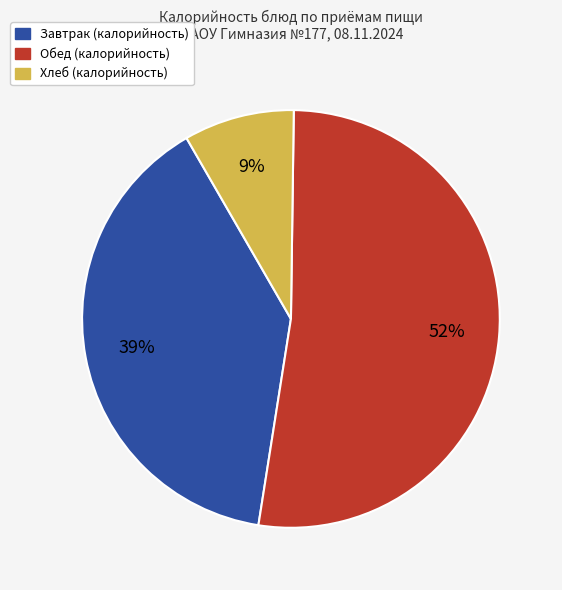

Is there a majority slice in this chart?

Yes